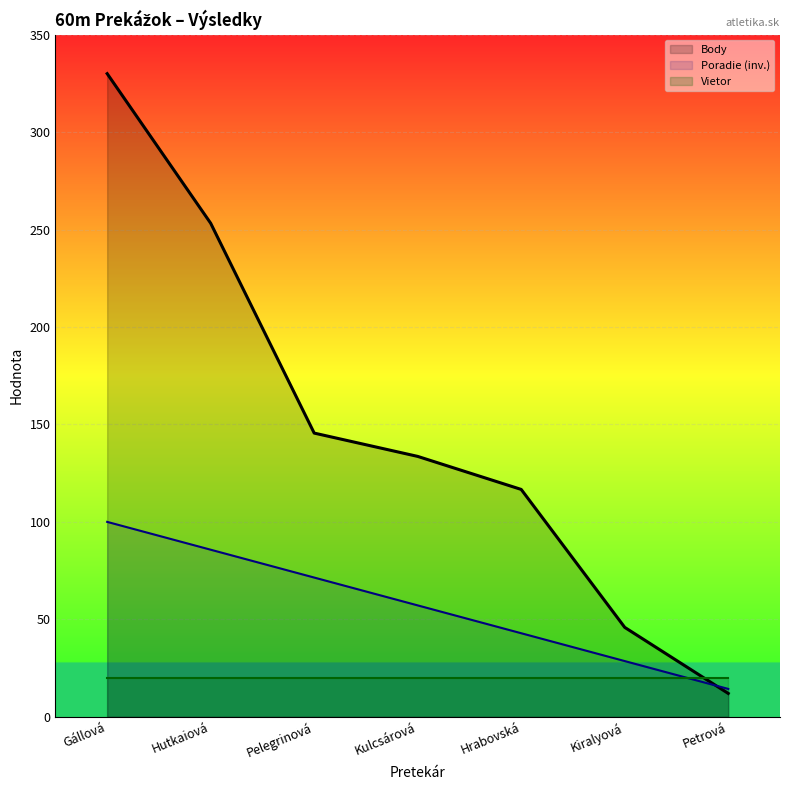

At which label does Body reach its peak?

Gállová